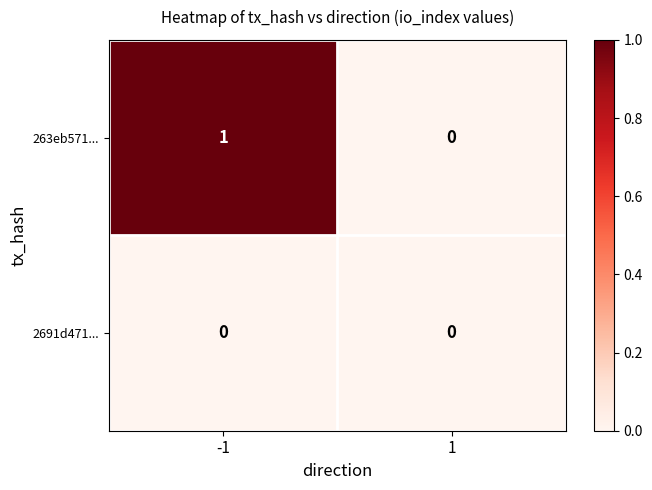

Which series has the largest total across all categories?

263eb571...